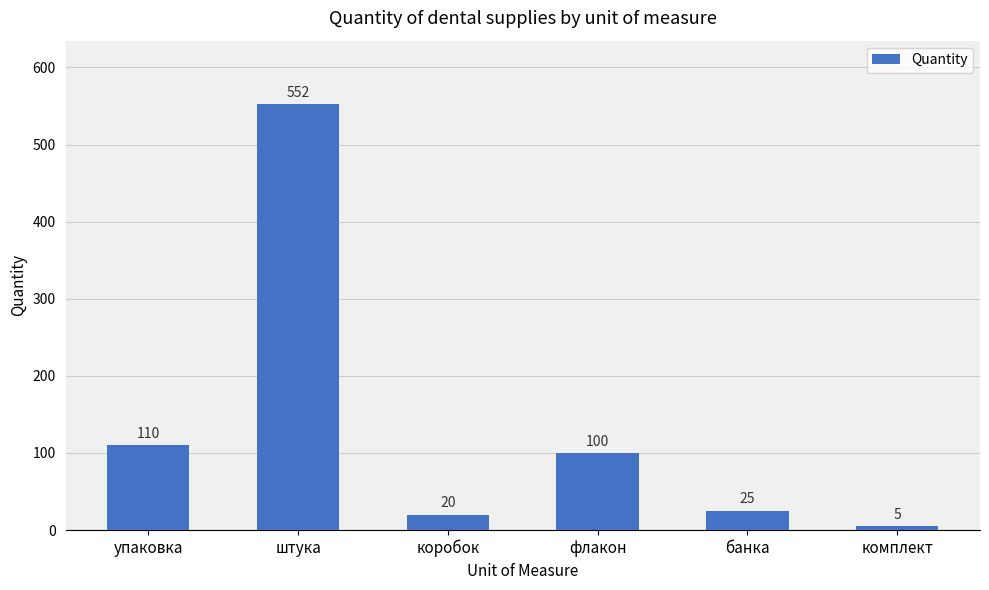

What is the label of the 3rd bar from the right?

флакон